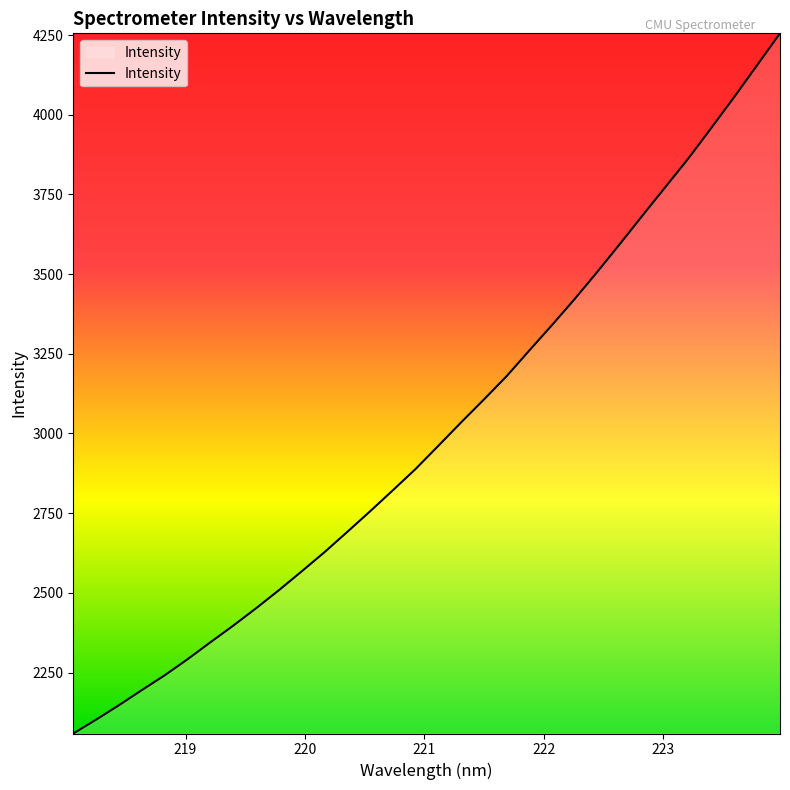

What is the greatest value displayed?

4255.2